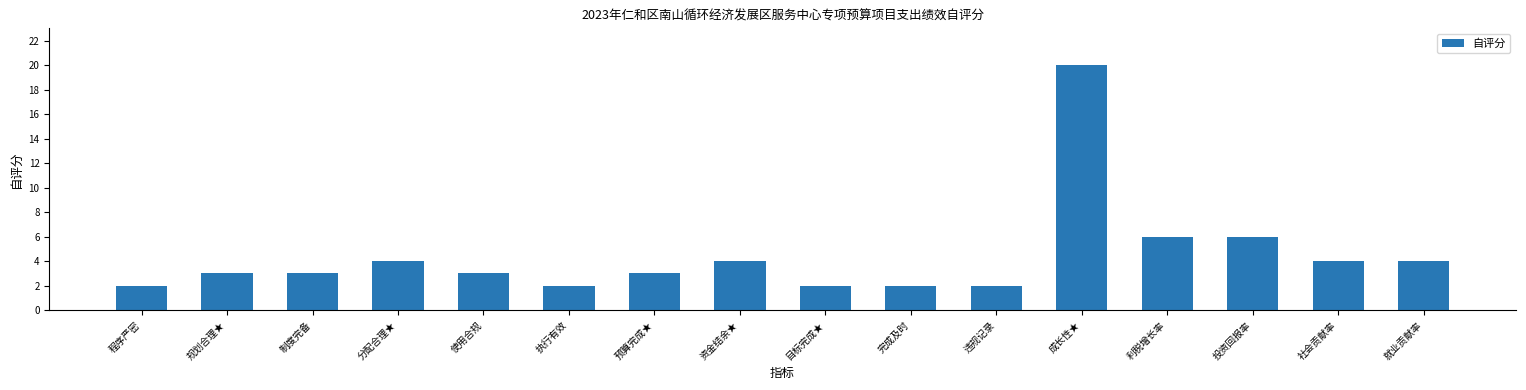

What position from the right is 利税增长率?

4